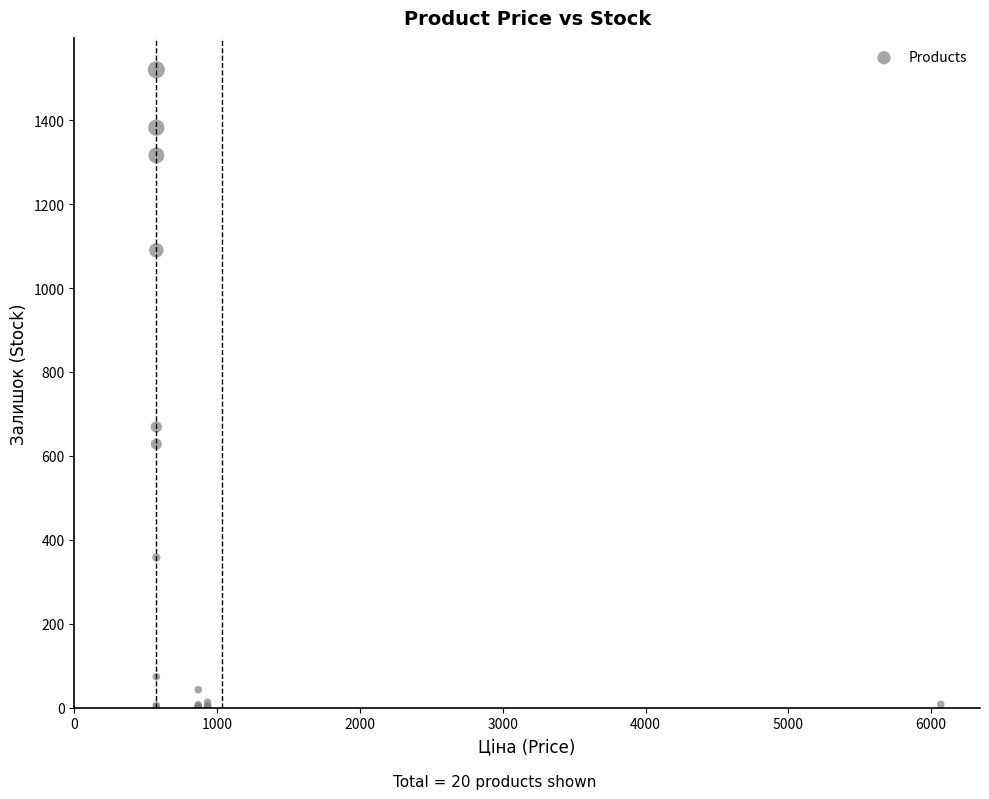

What Y value in the scatter plot is closest to 760?

669